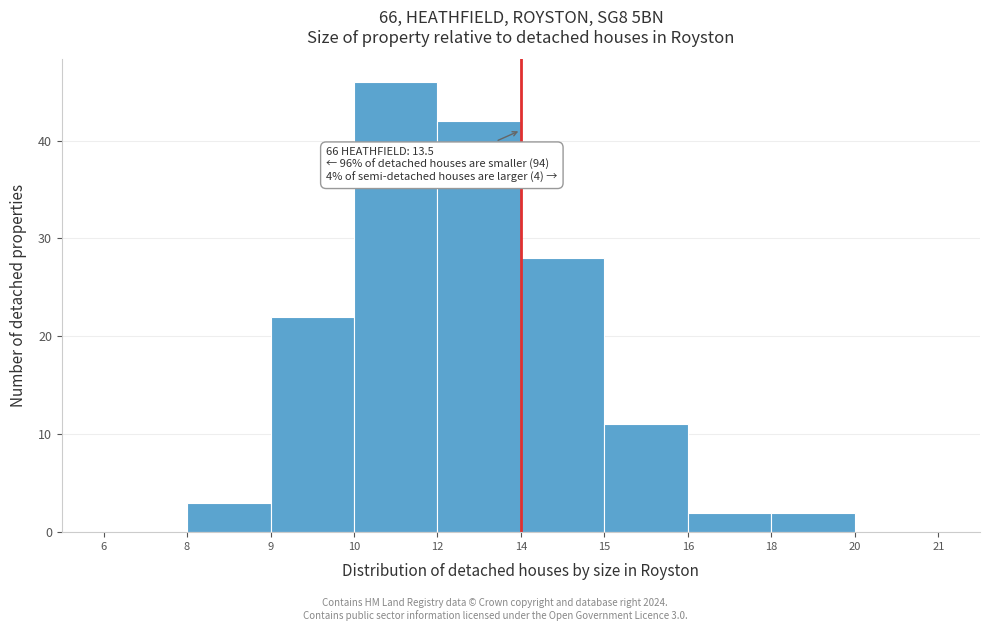

Reading left to right, what are all the values shown in this chart?

6=0	8=3	9=22	10=46	12=42	14=28	15=11	16=2	18=2	20=0